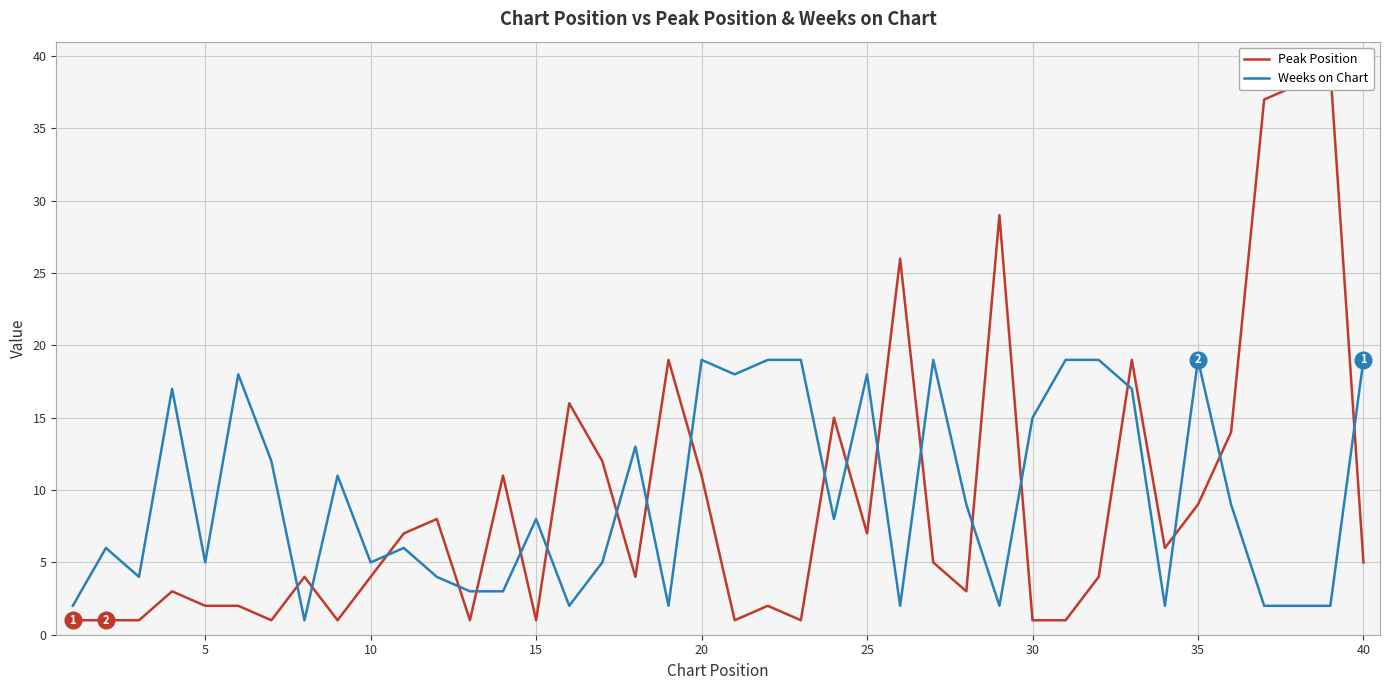

Rank the series by their average value, from lowest to highest.

Peak Position, Weeks on Chart